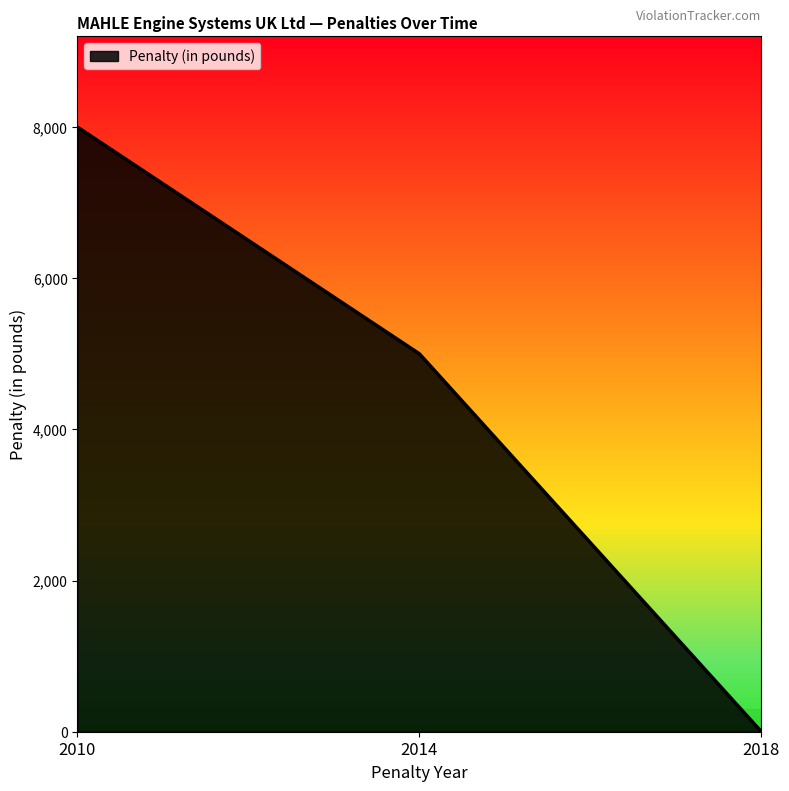

Which has a higher value, 2018 or 2010?

2010